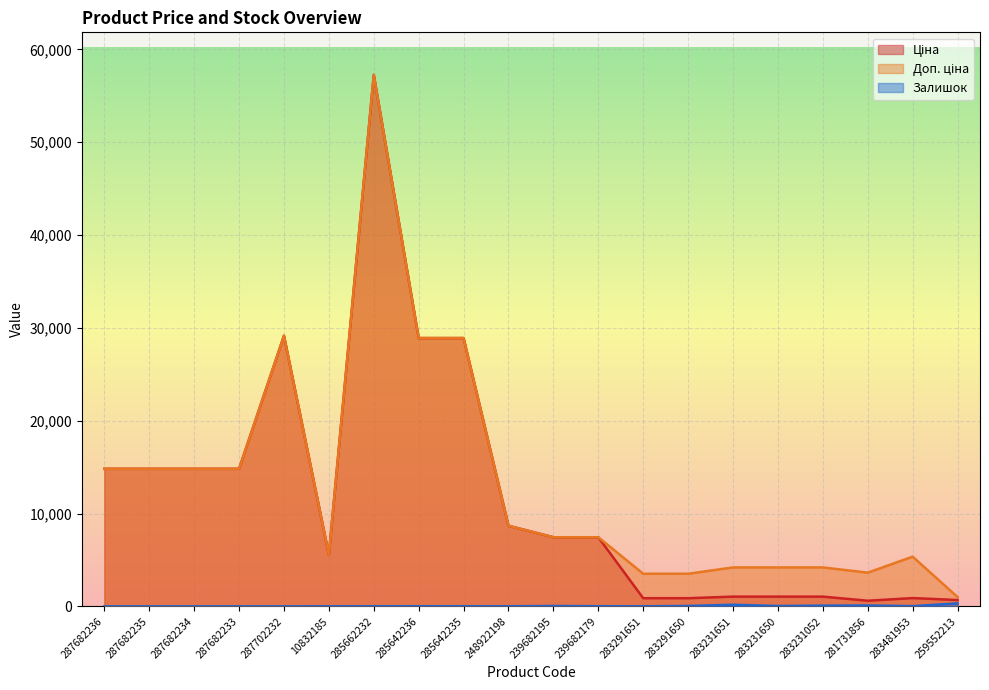

True or false: Доп. ціна and Ціна intersect in this chart.

False